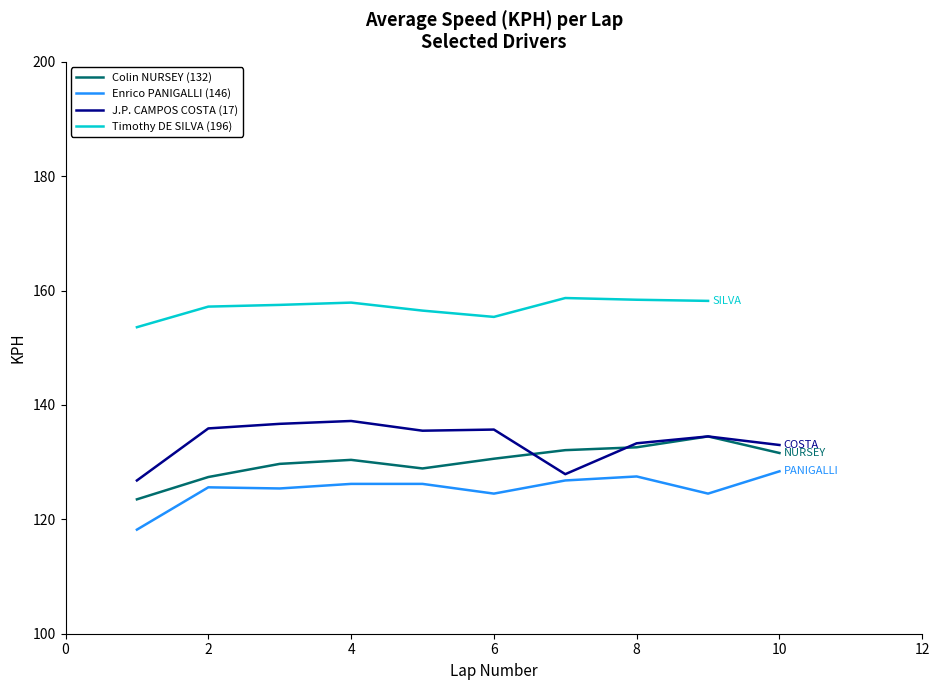

True or false: Colin NURSEY (132) and Enrico PANIGALLI (146) cross at least once.

False